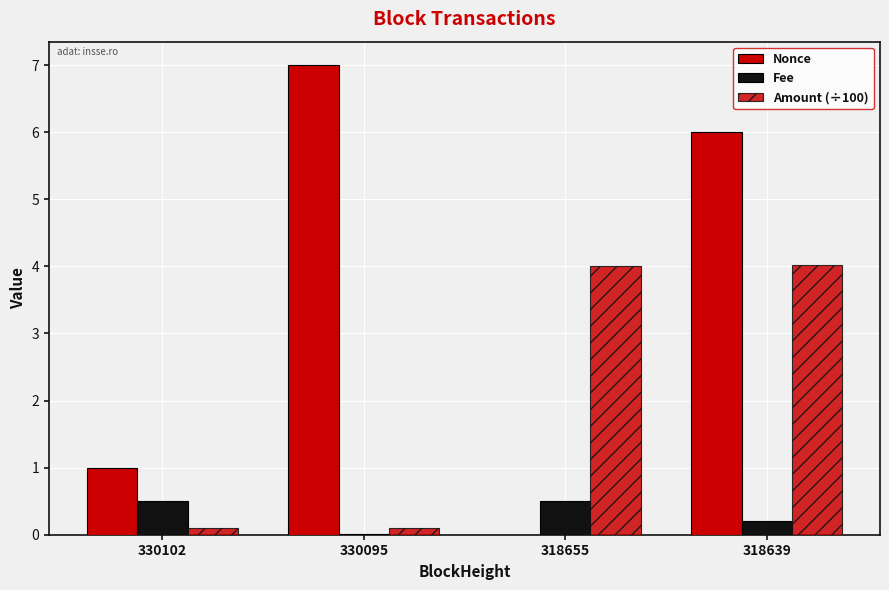

How many groups of bars are there?

4